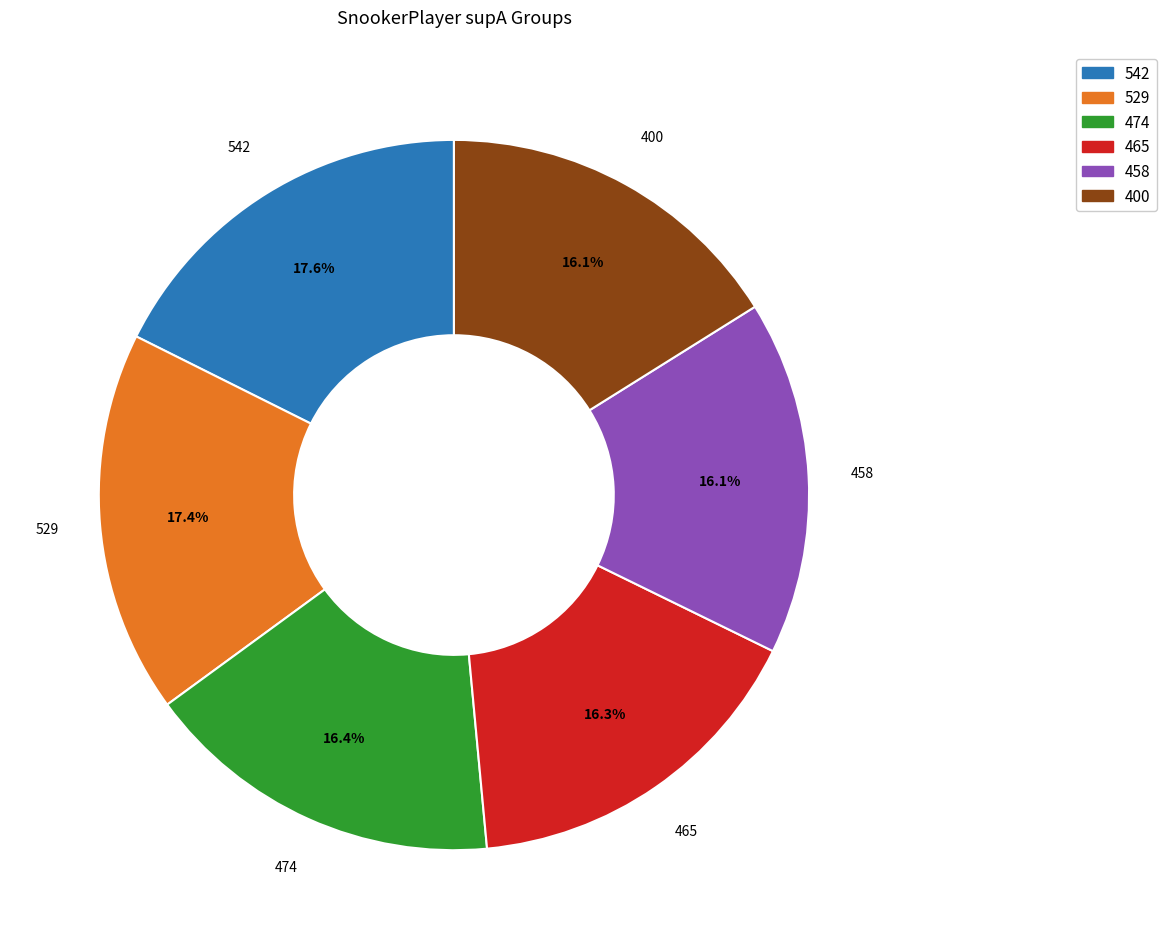

To the nearest percent, what is the difference between the largest and smallest slice percentages?

2%